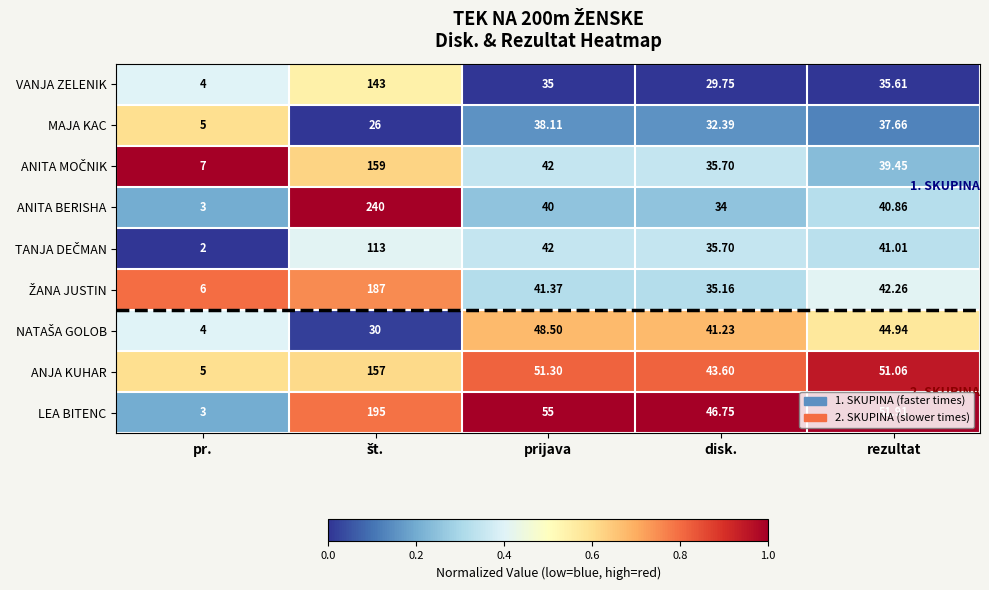

At which label does MAJA KAC reach its minimum?

pr.